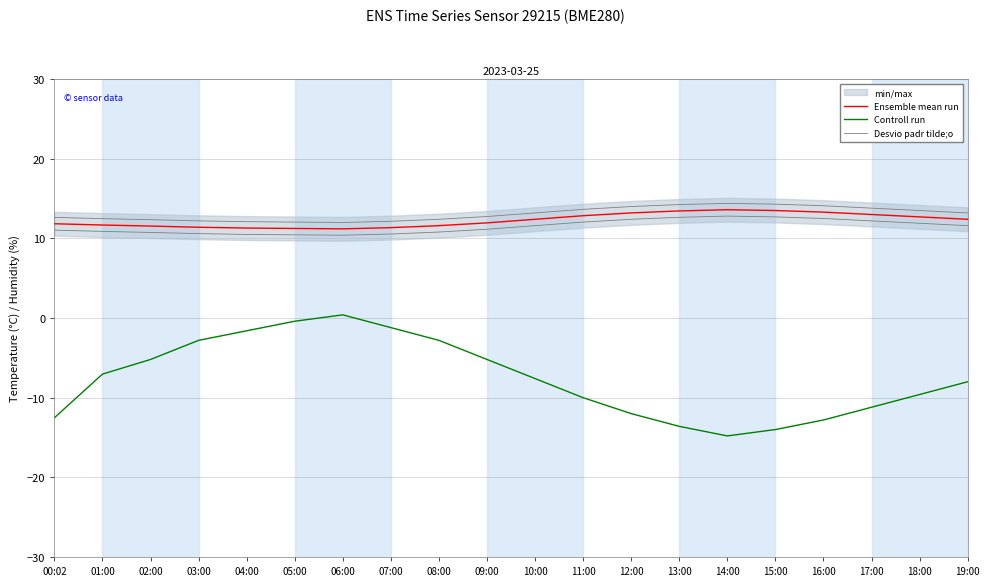

At which category does Desvio padr tilde;o reach its first local valley?

06:00